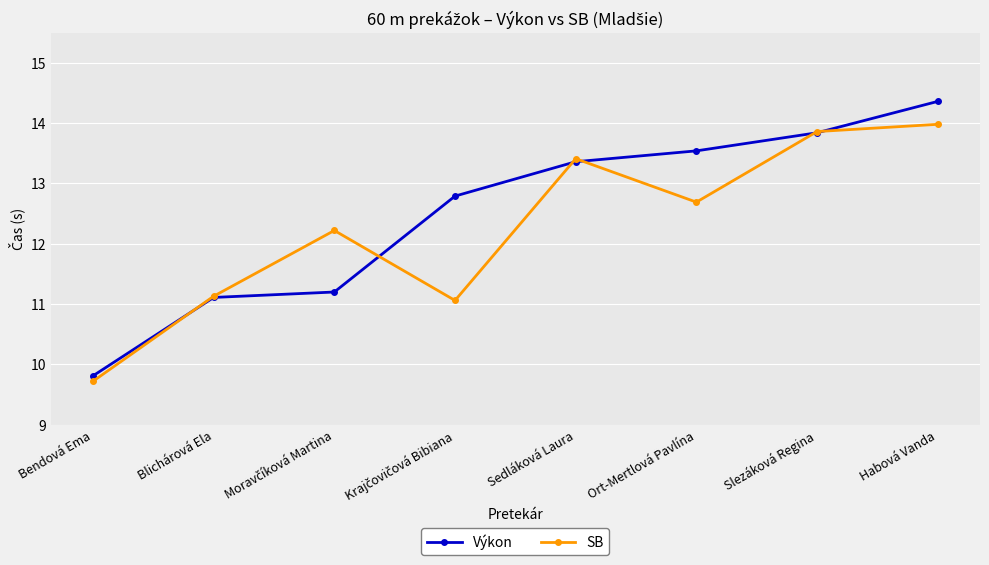

At which category does the chart reach its peak across all series?

Habová Vanda